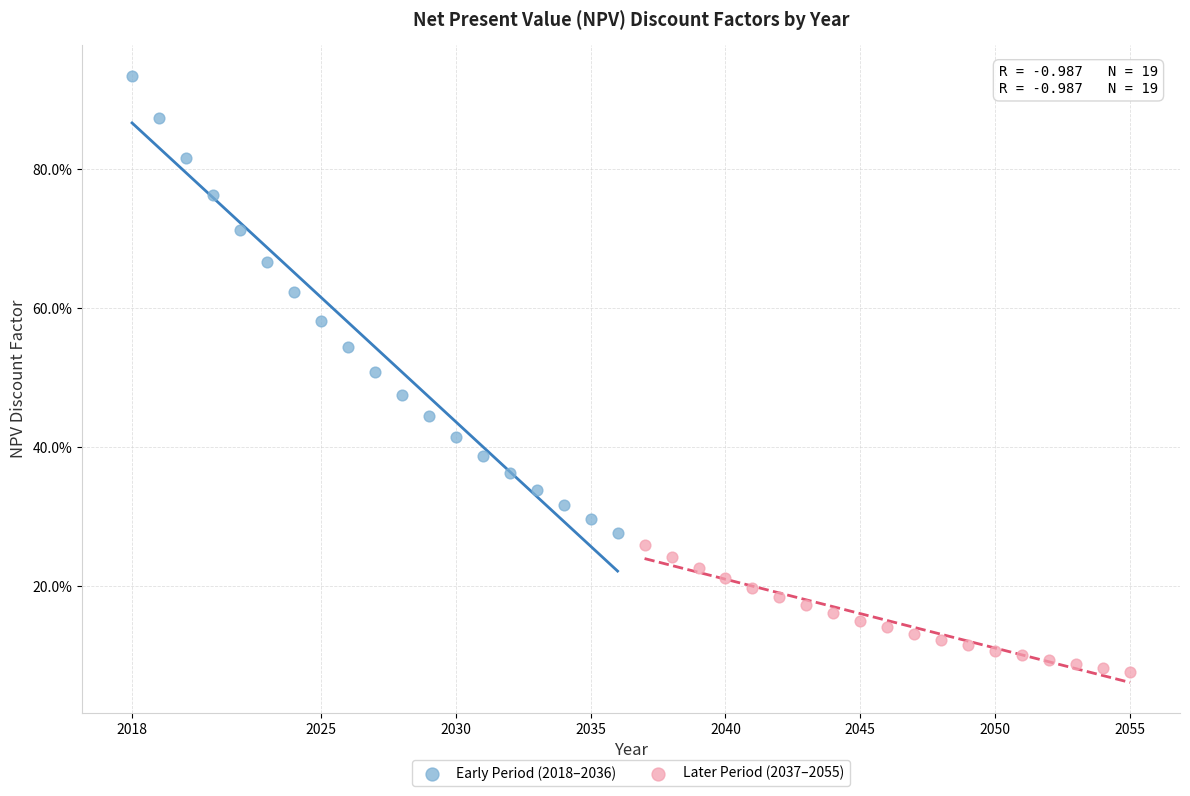

Which series contains the lowest Y value?

Later Period (2037–2055)